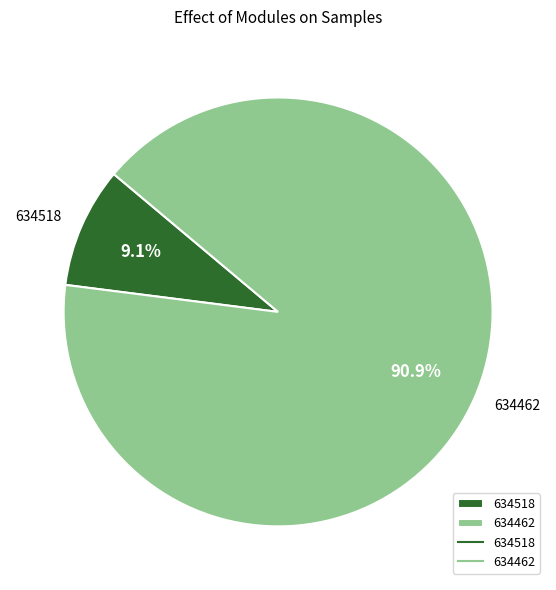

Is it true that 634518 is 9% of the pie?

True